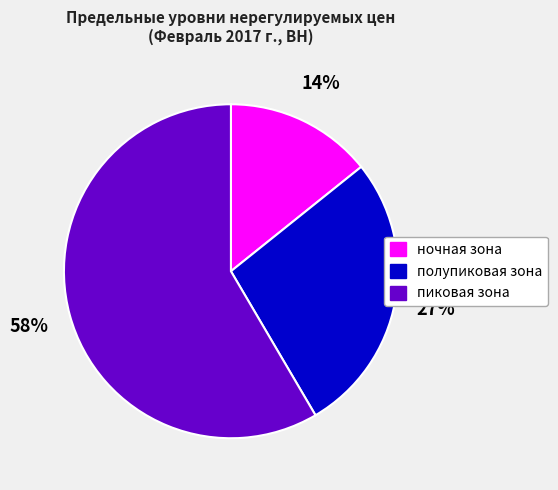

What is the ratio of the value at полупиковая зона to the value at ночная зона?

1.9